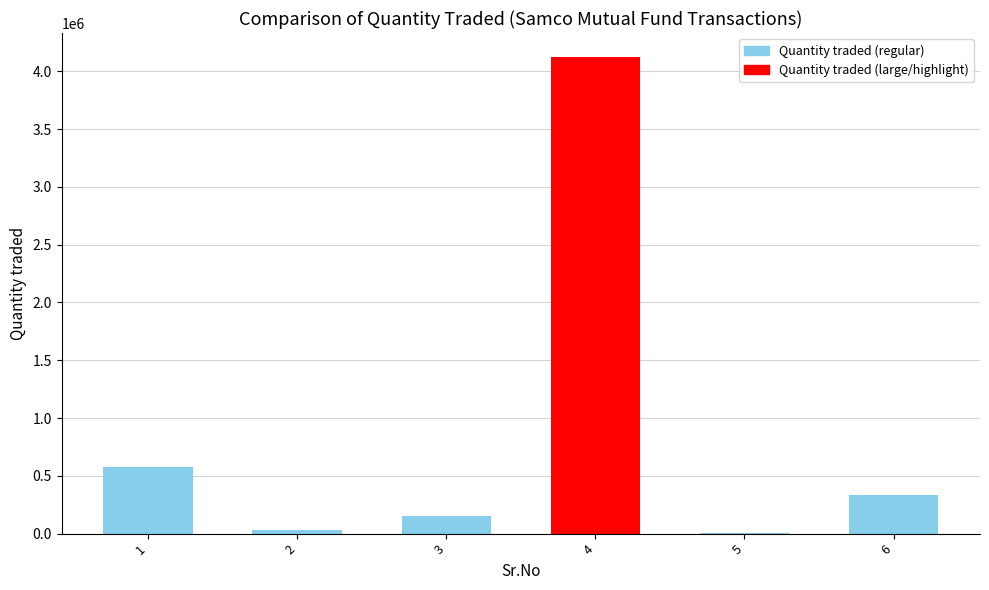

What is the greatest value displayed?

4125000